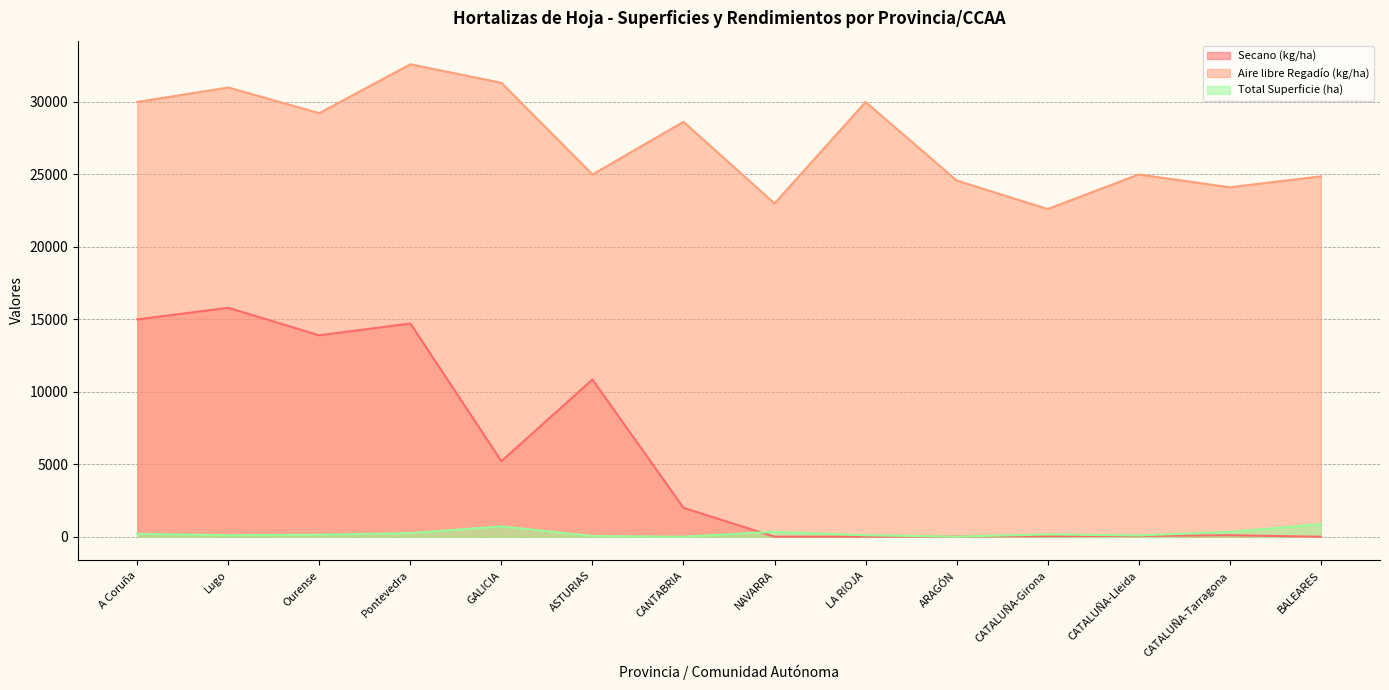

Where is Total Superficie (ha) nearest to the value 441?

NAVARRA